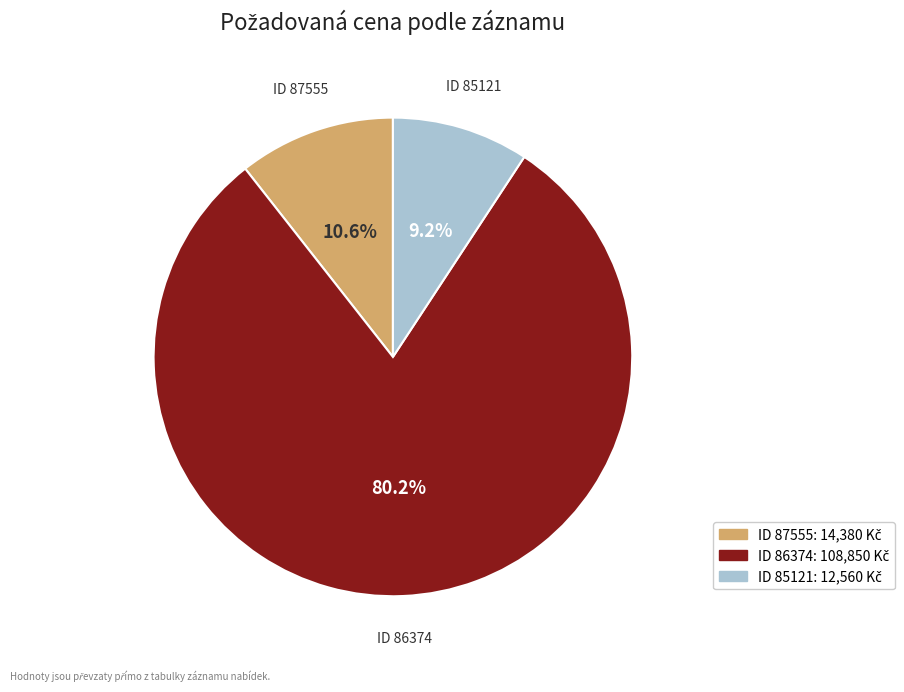

Count the number of slices in the pie.

3